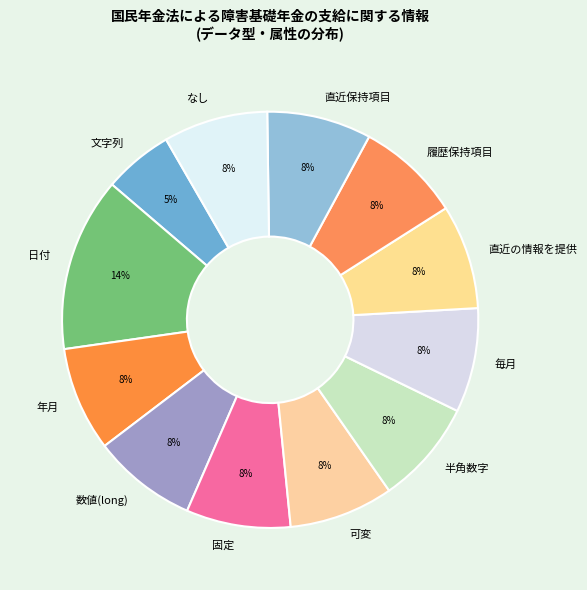

How many slices are in this pie chart?

12